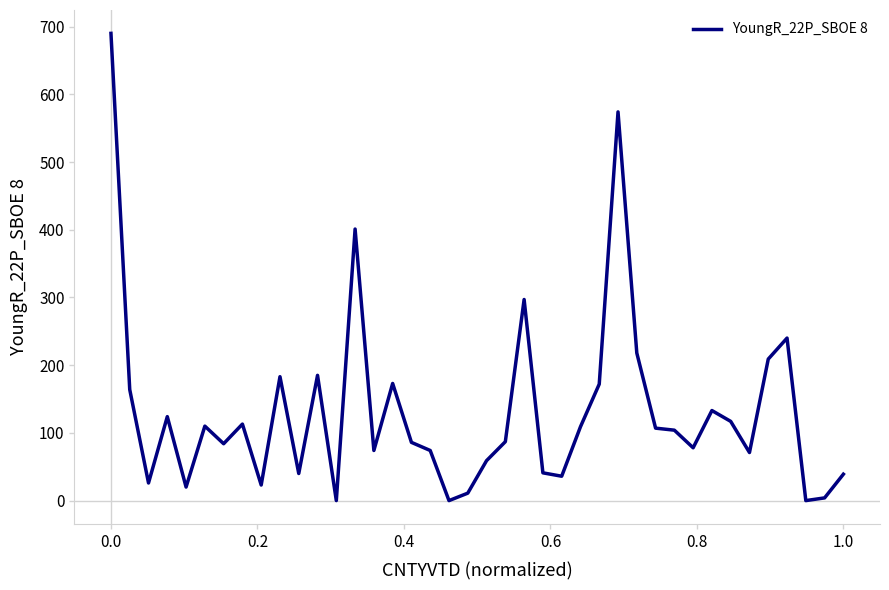

What is the maximum value shown in the chart?

690